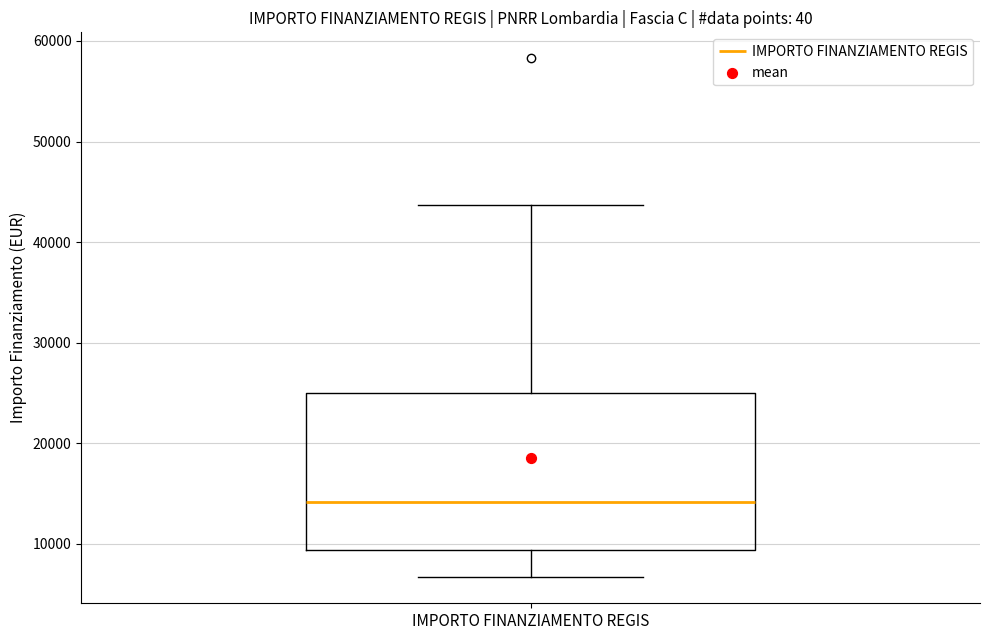

Where does the lower whisker of the box for IMPORTO FINANZIAMENTO REGIS end on the y-axis? The values are not printed on the chart, so give them approximately, as read against the axis.

7000